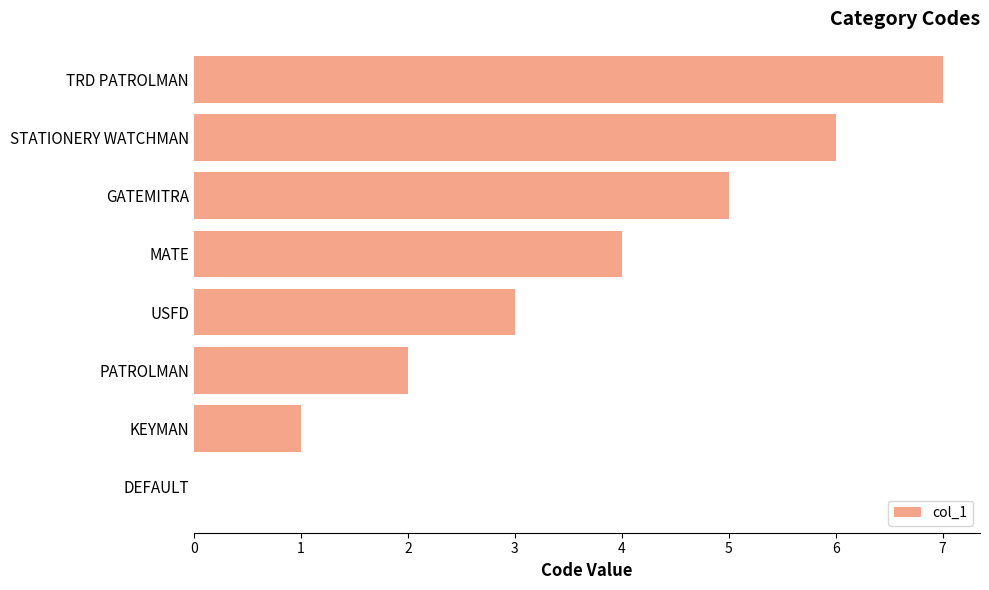

Are the bars grouped side by side (vs. stacked)?

No